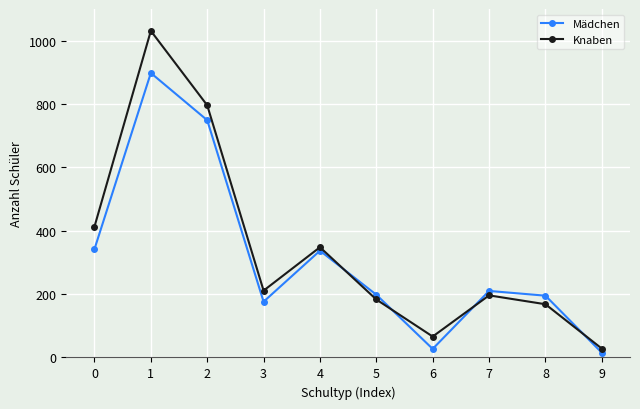

Is the value of Knaben at 1 greater than the value of Mädchen at 4?

Yes